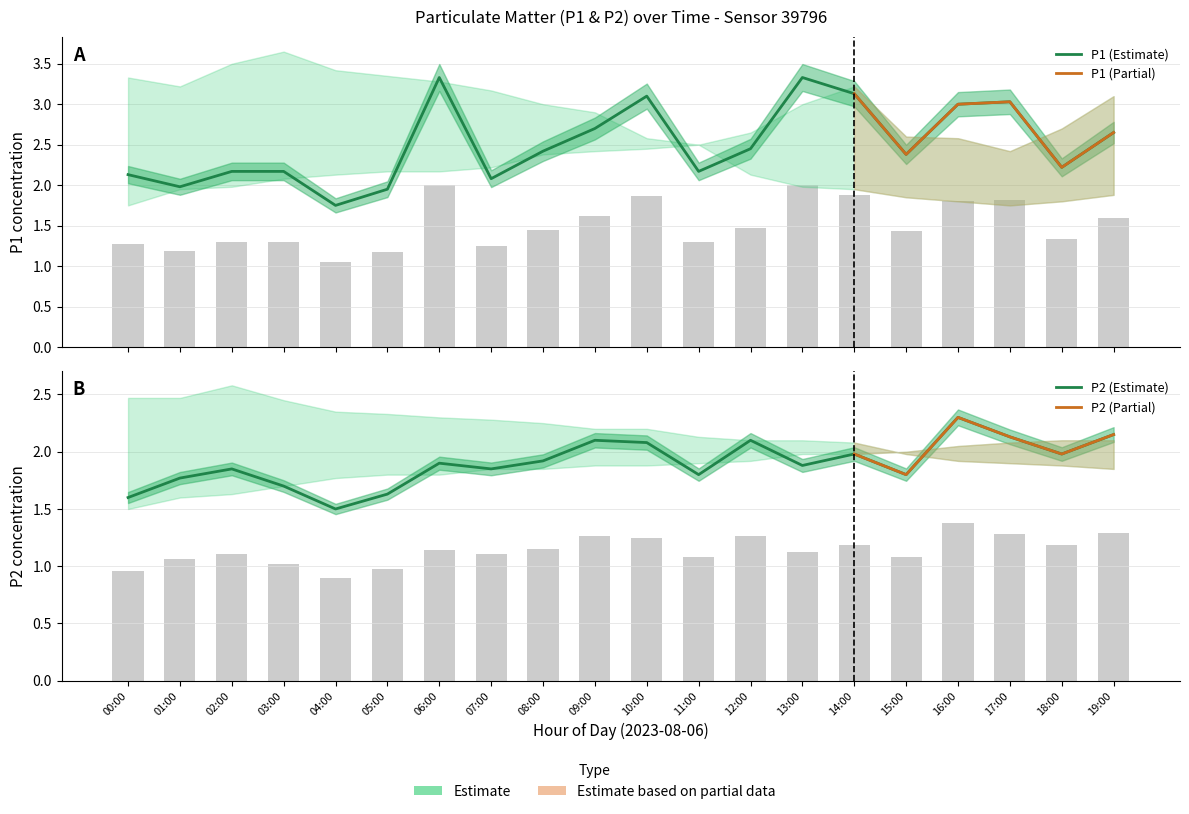

What is the average value of the P2 series?

1.9